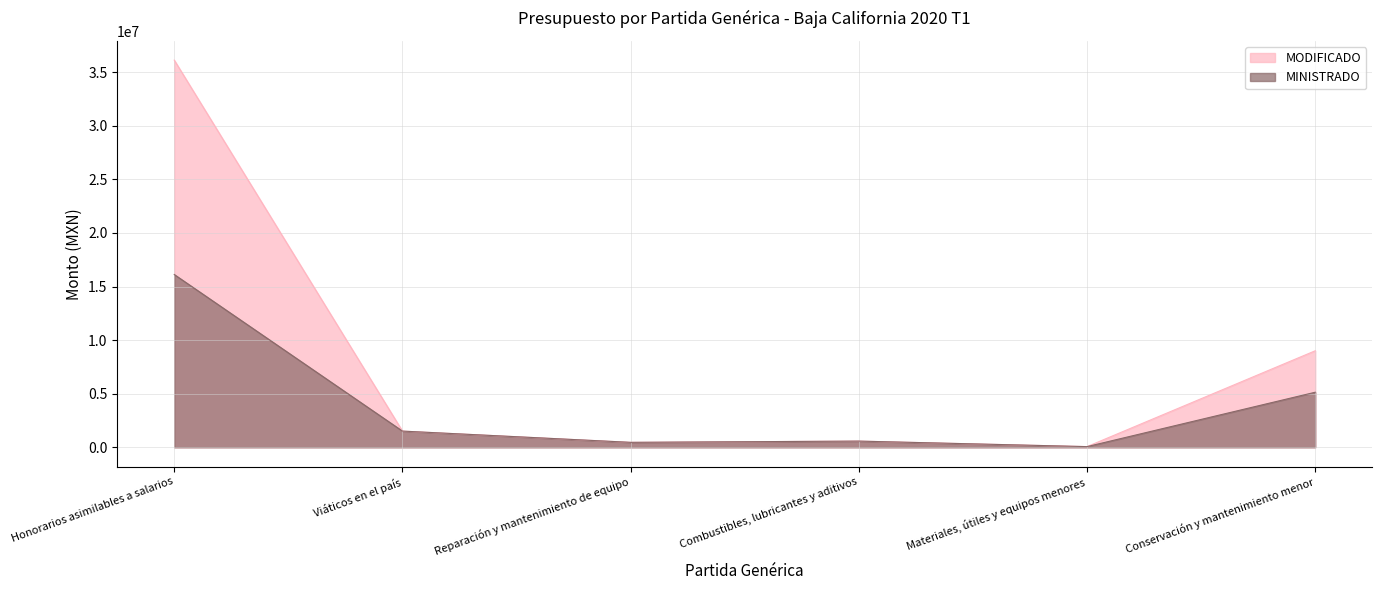

True or false: MODIFICADO and MINISTRADO cross at least once.

False